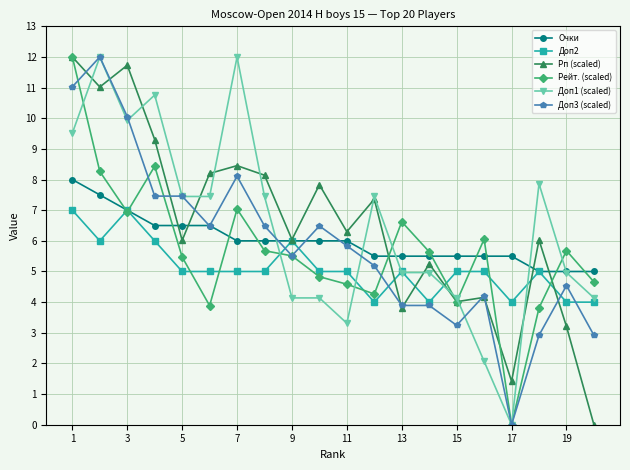

What is the maximum value for Доп3 (scaled)?

12.0